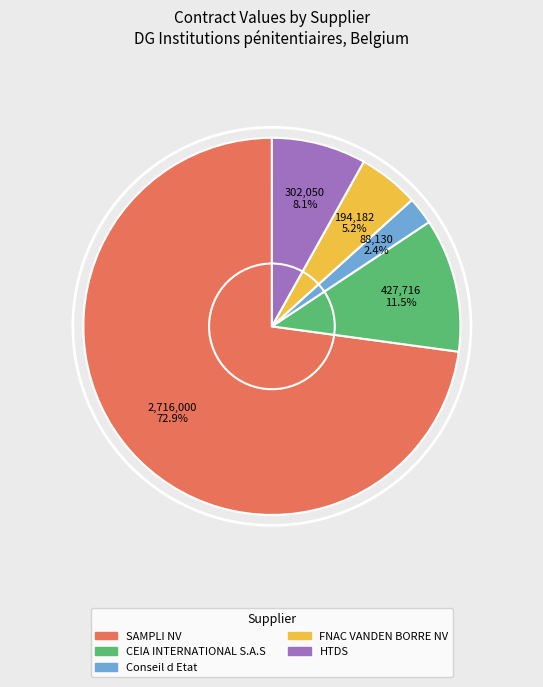

Rank the categories by value from highest to lowest.

SAMPLI NV, CEIA INTERNATIONAL S.A.S, HTDS, FNAC VANDEN BORRE NV, Conseil d Etat